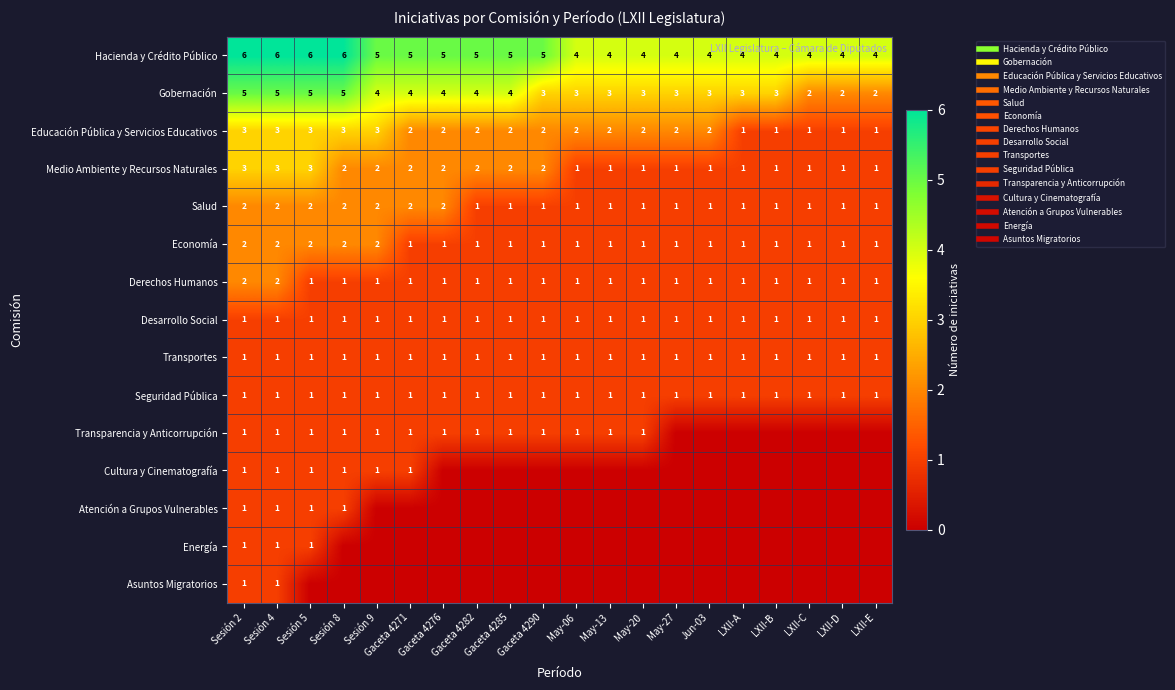

What is the average value of the Transportes series?

1